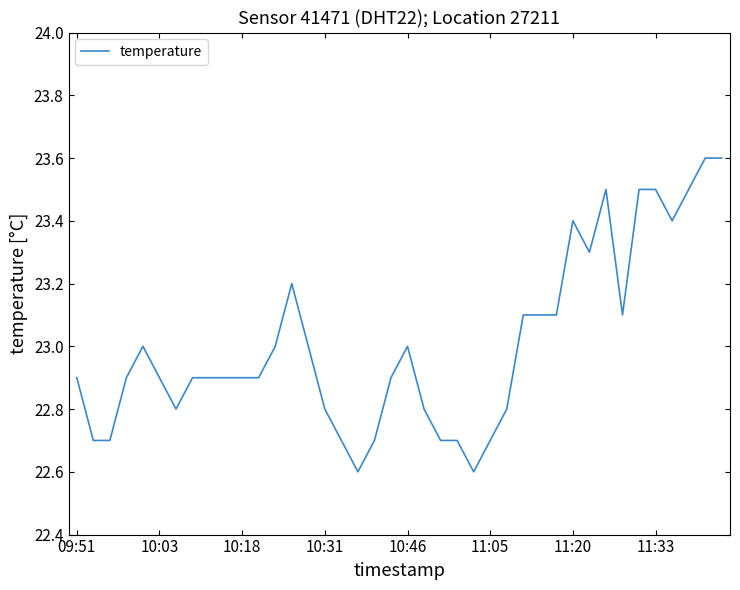

How many categories are shown in the chart?

40